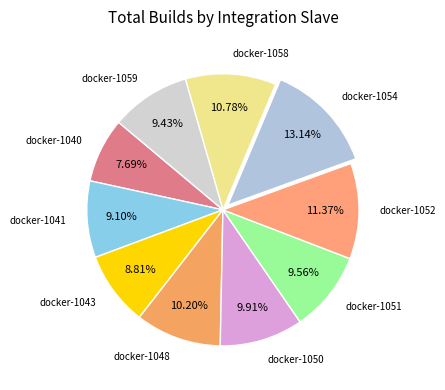

Count the number of slices in the pie.

10